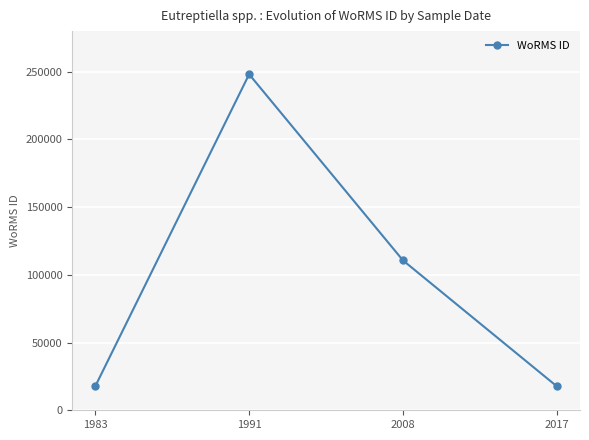

How many values are between 17657 and 248121?

4